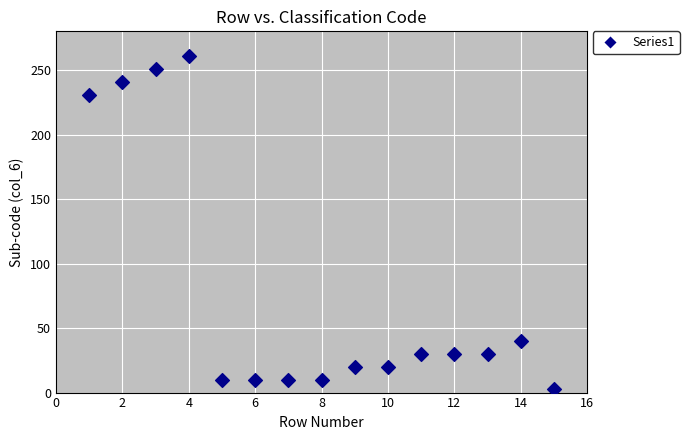

What Y value in the scatter plot is closest to 132?

40